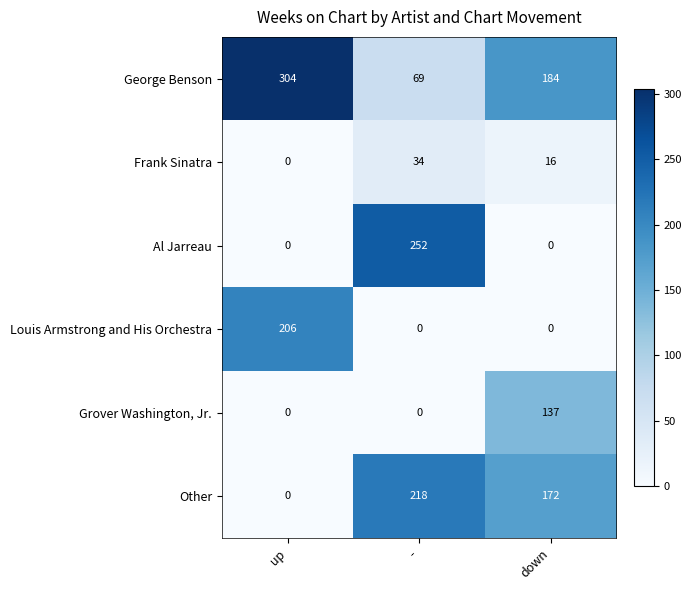

What is the difference between the highest and lowest values at down?

184